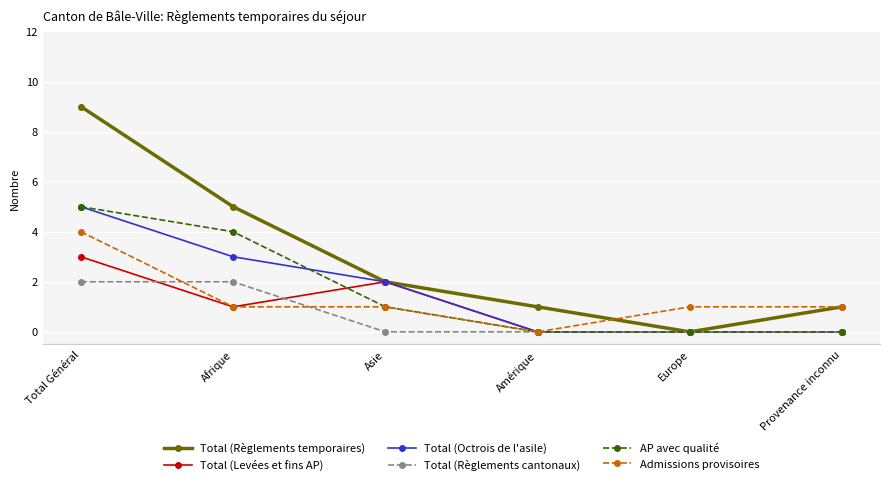

Which category has the lowest value in the Total (Règlements temporaires) series?

Europe